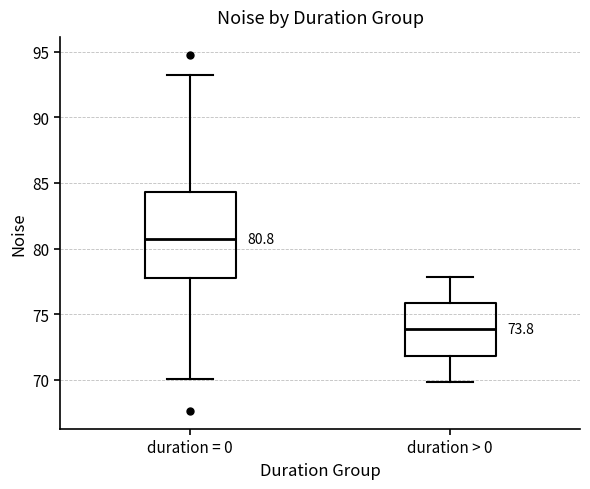

Which box has the lowest median line?

duration > 0